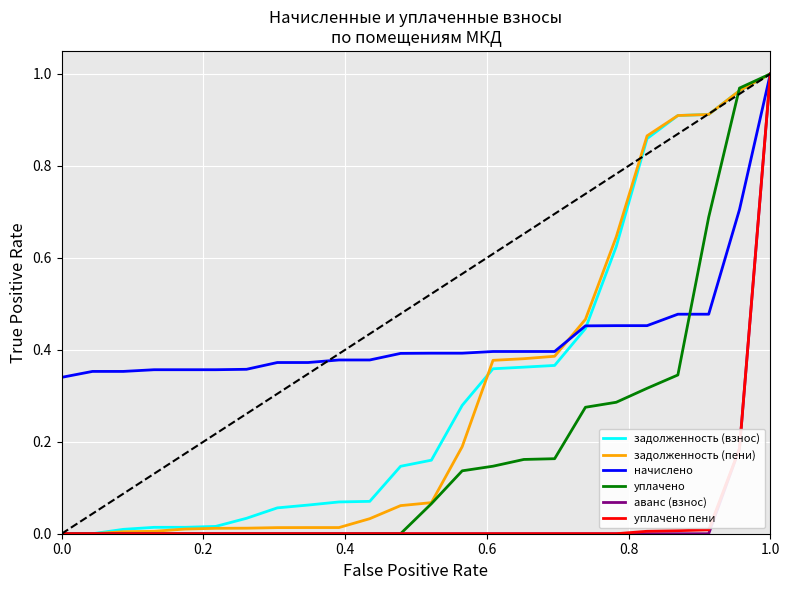

What are all the series names shown in the legend?

задолженность (взнос), задолженность (пени), начислено, уплачено, аванс (взнос), уплачено пени